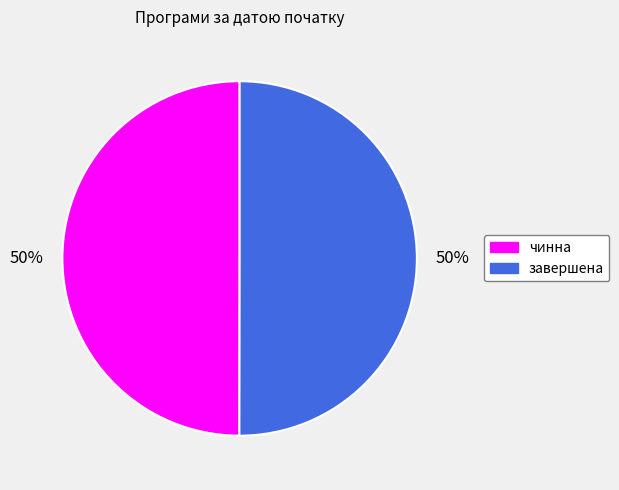

The завершена slice represents 35% of the pie. True or false?

False